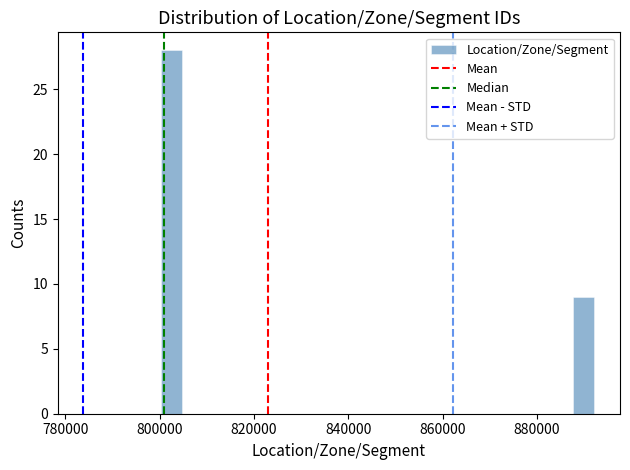

Around what value on the x-axis is the tallest bar? Give the approximate position of its centre, as read against the axis.

802000